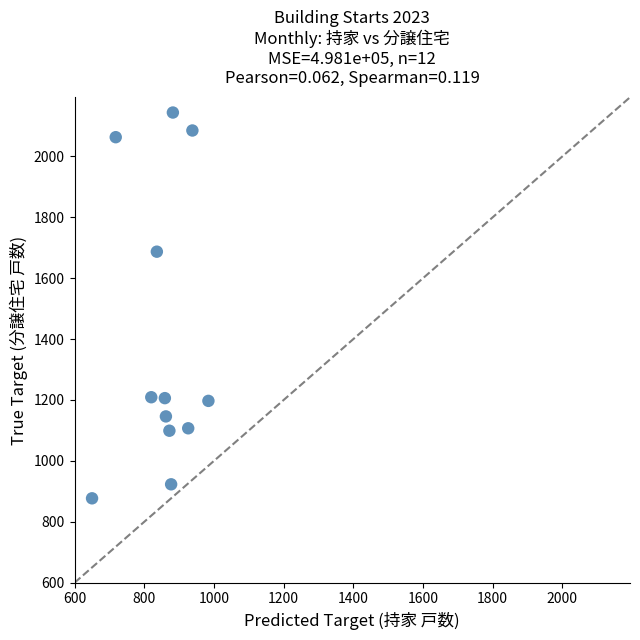

What Y value in the scatter plot is closest to 1510?

1687